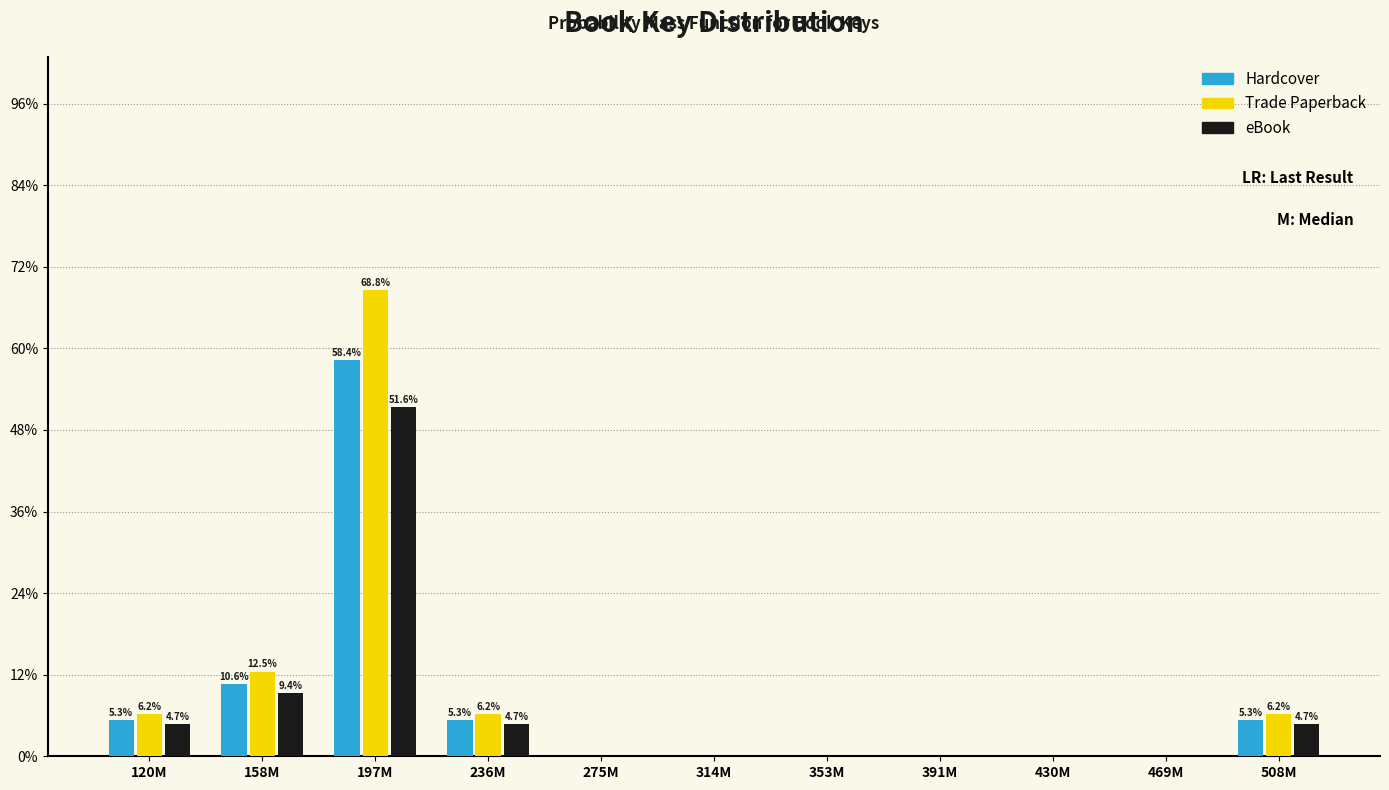

True or false: Trade Paperback has a value of 0.0 at 430M.

True